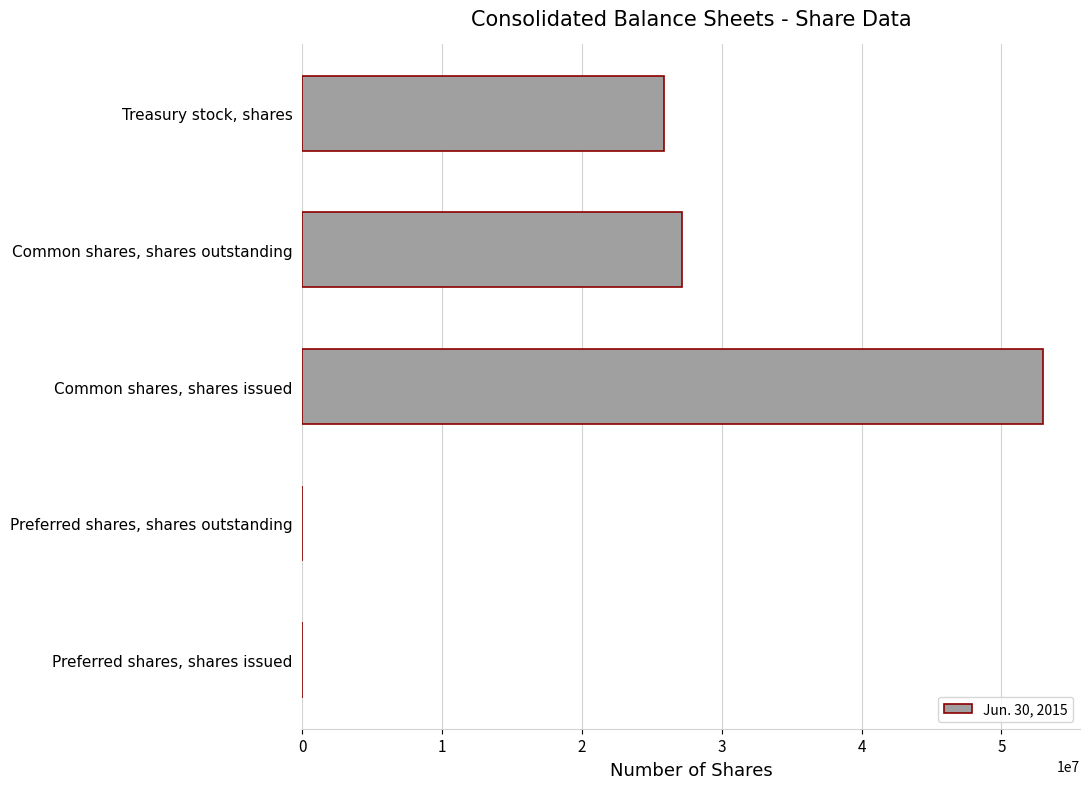

What is the greatest value displayed?

52965797